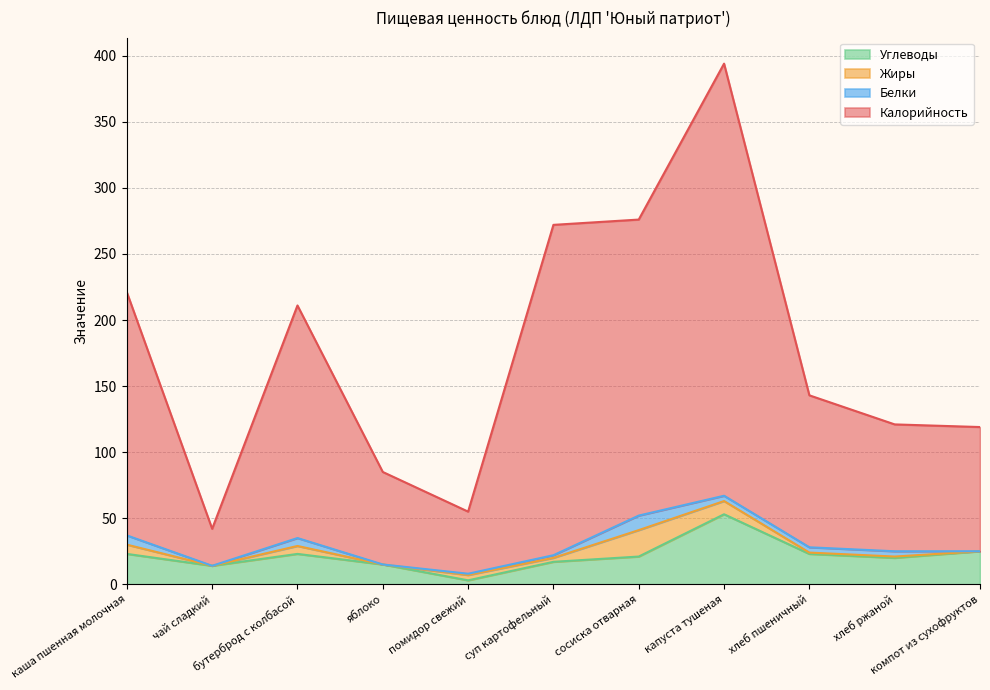

What is the highest value of the Углеводы series?

53